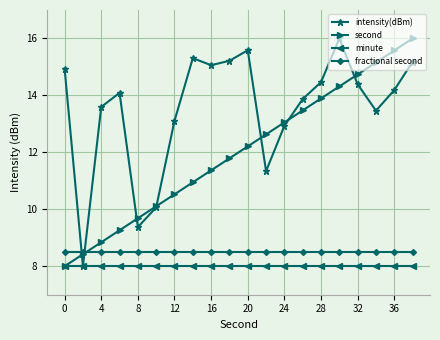

What is the value of the second point at the 1st from the left?

8.0